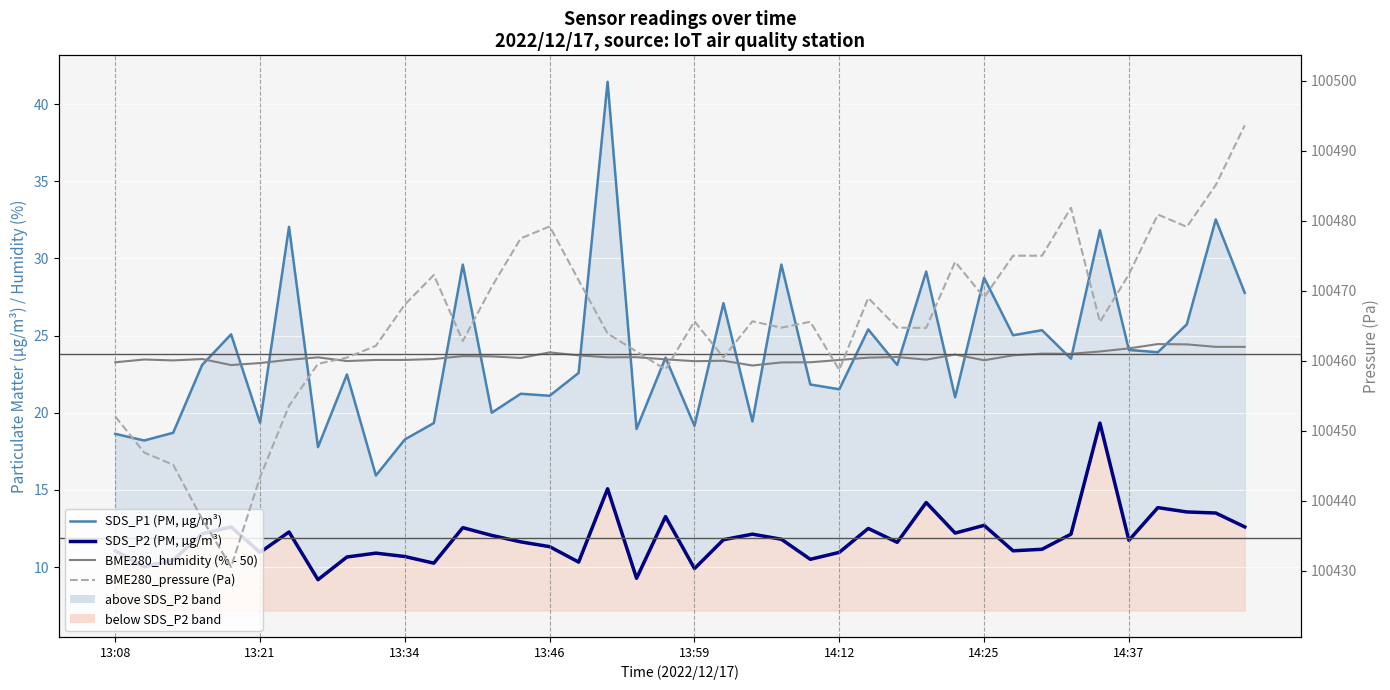

What is the minimum value for SDS_P1 (PM, µg/m³)?

15.9